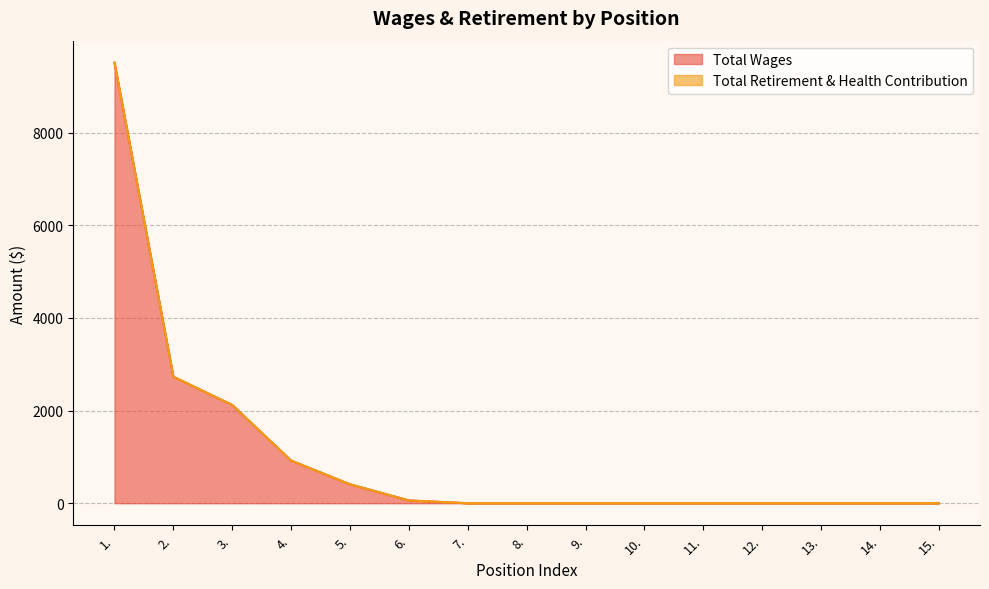

What is the sum of the values at 1. and 12.?

9507